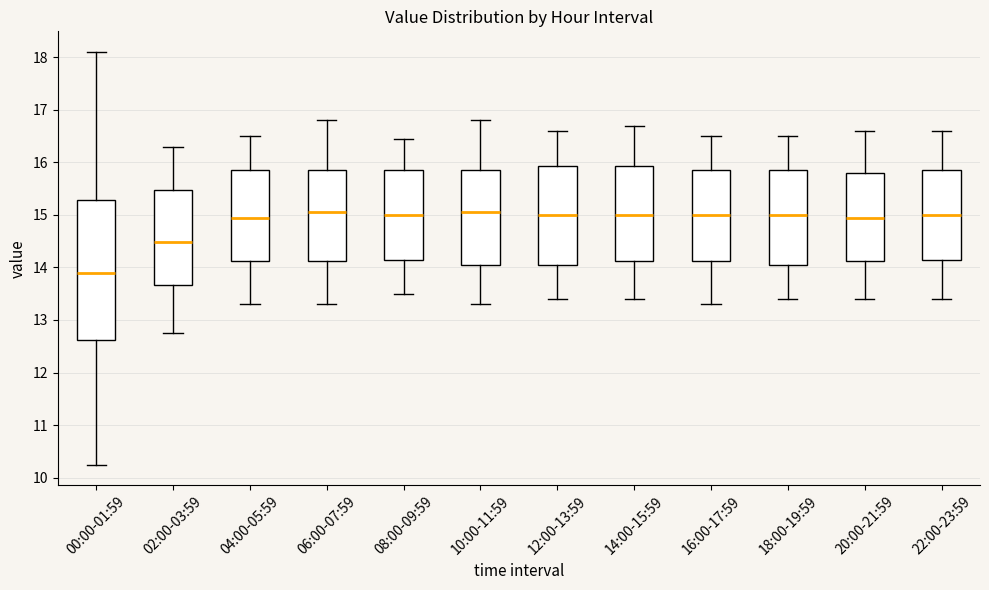

Reading left to right, transcribe this box plot: for each box, give where its median line is, the range the box spans, and where its two whiskers end, as read against the y-axis. The values are not printed on the chart, so give them approximately, as read against the axis.

00:00-01:59: median 13.9, box 12.6 to 15.3, whiskers 10.3 to 18.1
02:00-03:59: median 14.5, box 13.7 to 15.5, whiskers 12.8 to 16.3
04:00-05:59: median 15.0, box 14.1 to 15.9, whiskers 13.3 to 16.5
06:00-07:59: median 15.1, box 14.1 to 15.9, whiskers 13.3 to 16.8
08:00-09:59: median 15.0, box 14.1 to 15.9, whiskers 13.5 to 16.5
10:00-11:59: median 15.1, box 14.0 to 15.9, whiskers 13.3 to 16.8
12:00-13:59: median 15.0, box 14.1 to 15.9, whiskers 13.4 to 16.6
14:00-15:59: median 15.0, box 14.1 to 15.9, whiskers 13.4 to 16.7
16:00-17:59: median 15.0, box 14.1 to 15.9, whiskers 13.3 to 16.5
18:00-19:59: median 15.0, box 14.0 to 15.9, whiskers 13.4 to 16.5
20:00-21:59: median 15.0, box 14.1 to 15.8, whiskers 13.4 to 16.6
22:00-23:59: median 15.0, box 14.1 to 15.9, whiskers 13.4 to 16.6